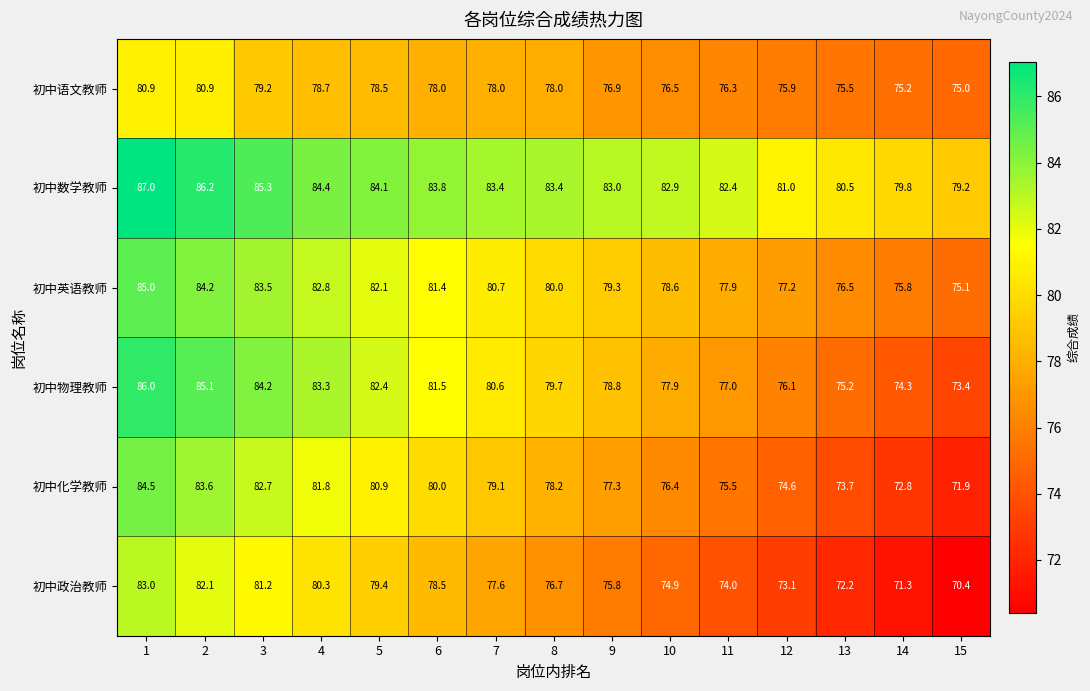

What is the minimum value shown in the chart?

70.4